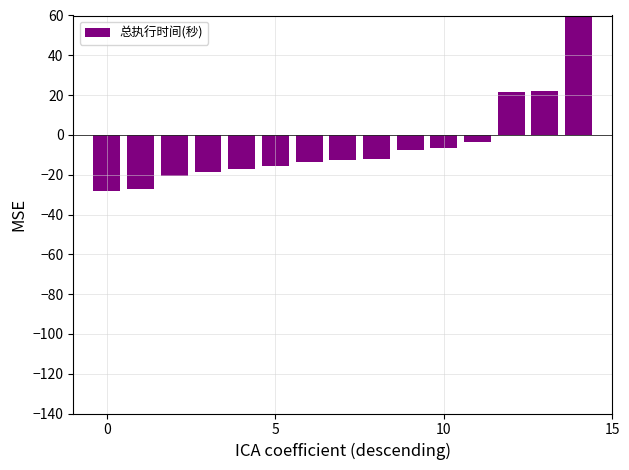

What is the difference between the maximum and minimum values?

168.4